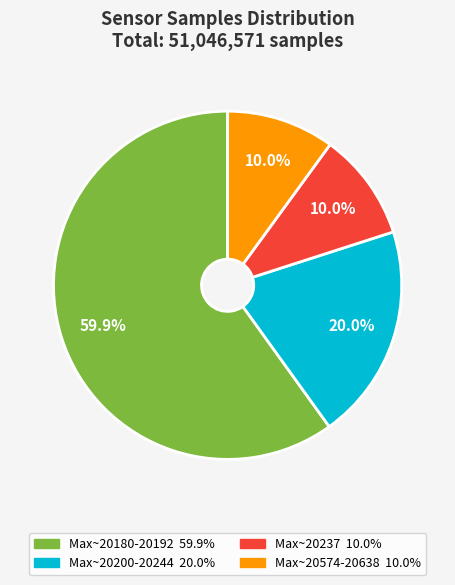

Is there any slice that represents more than half of the pie?

Yes